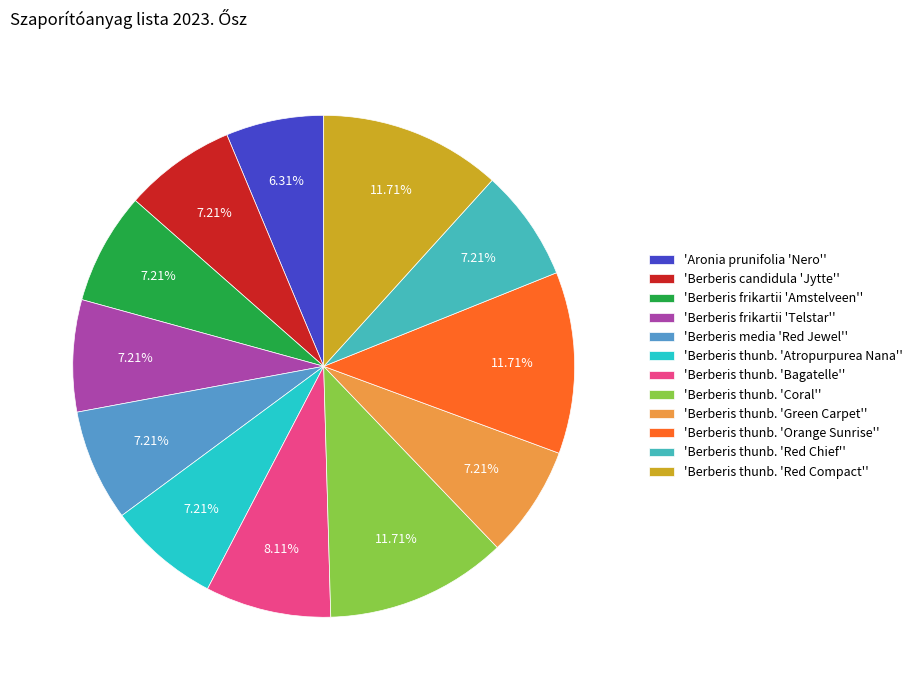

How many slices are in this pie chart?

12